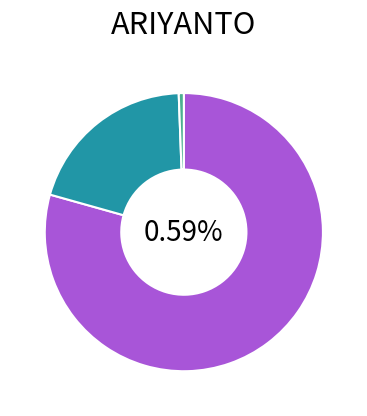

Do Over Time 1.5 and Lates together represent more than half of the pie?

No